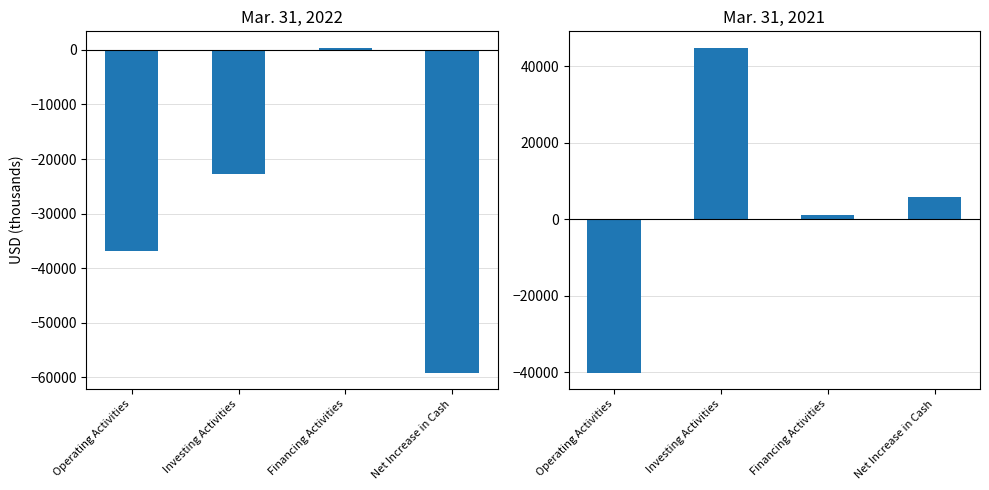

List the series in order of their peak value, lowest first.

Mar. 31, 2022, Mar. 31, 2021